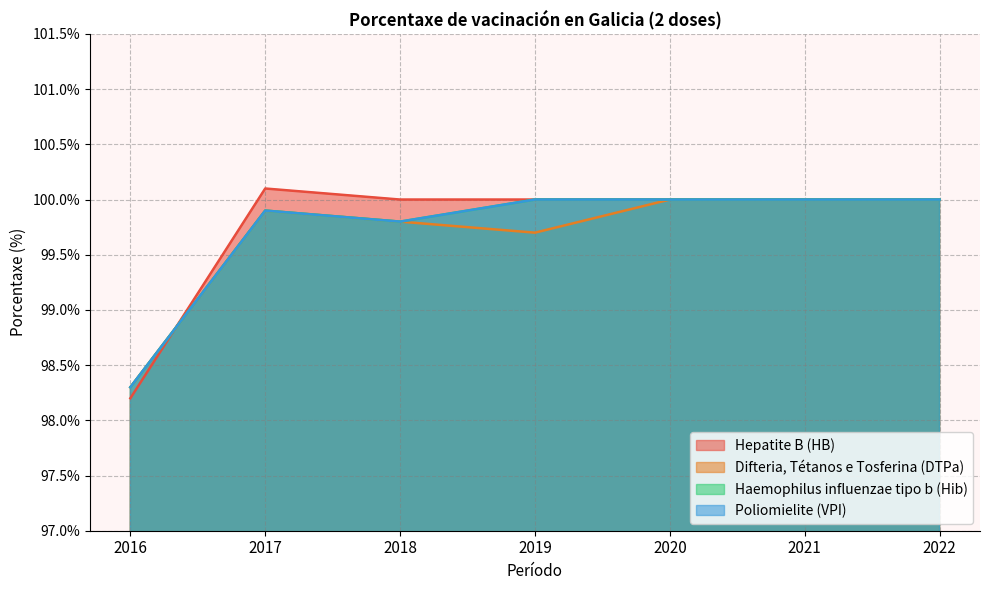

Which series has the largest range (max minus min)?

Hepatite B (HB)